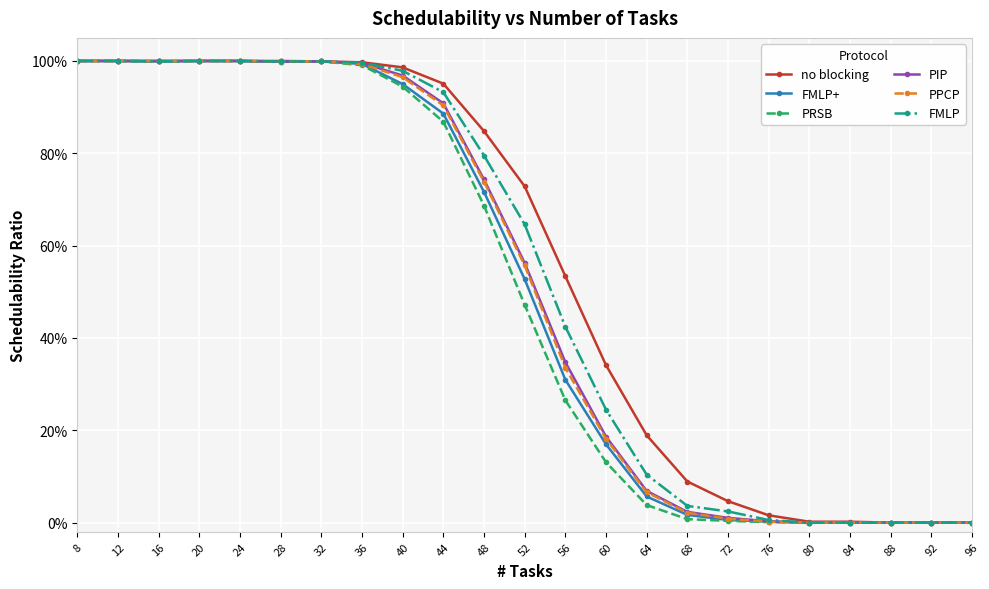

At 12, list the series in order from smallest to largest.

no blocking, FMLP+, PRSB, PIP, PPCP, FMLP